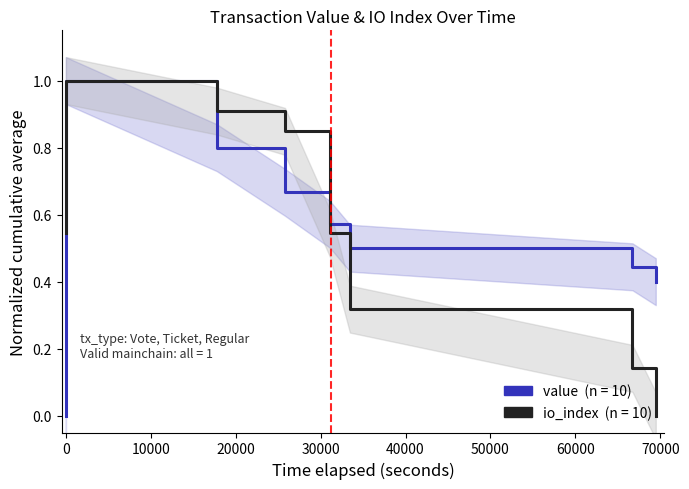

What is the difference between the maximum and minimum values in the value (normalized cumulative avg) series?

1.0